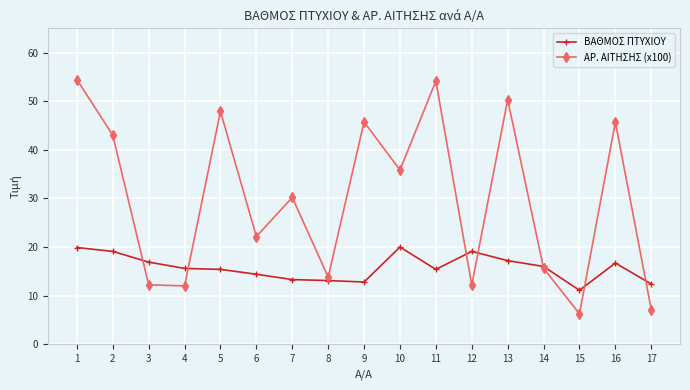

What is the highest value of the ΒΑΘΜΟΣ ΠΤΥΧΙΟΥ series?

20.0